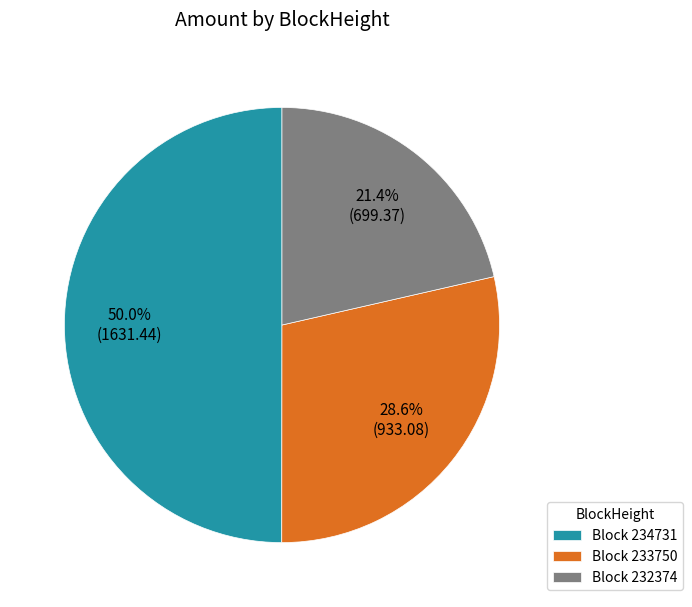

Rank the categories by value from highest to lowest.

Block 234731, Block 233750, Block 232374